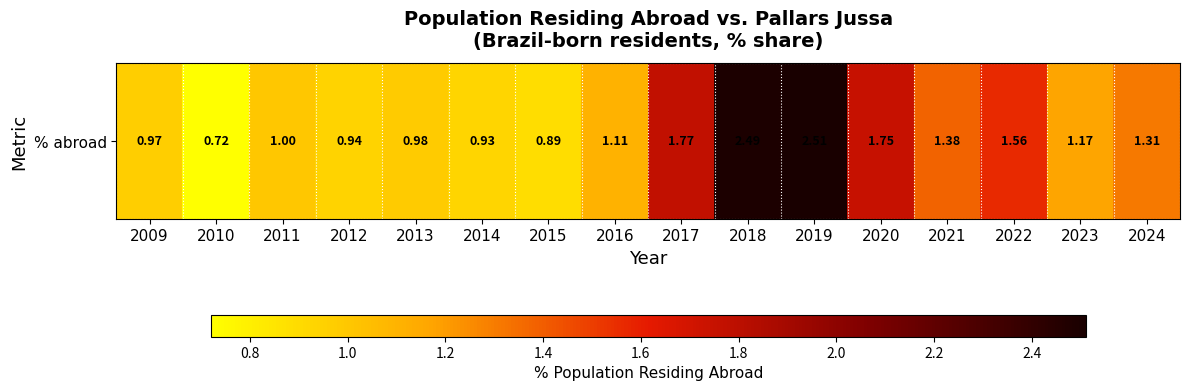

True or false: the data shows 1.2 at 2023.

True